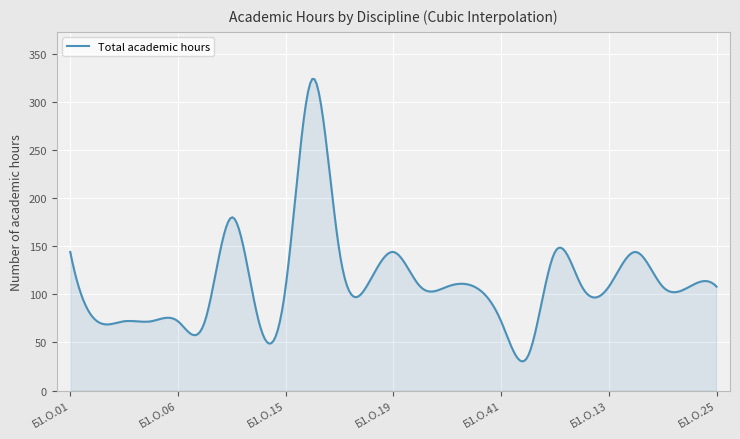

What is the average value?

112.9